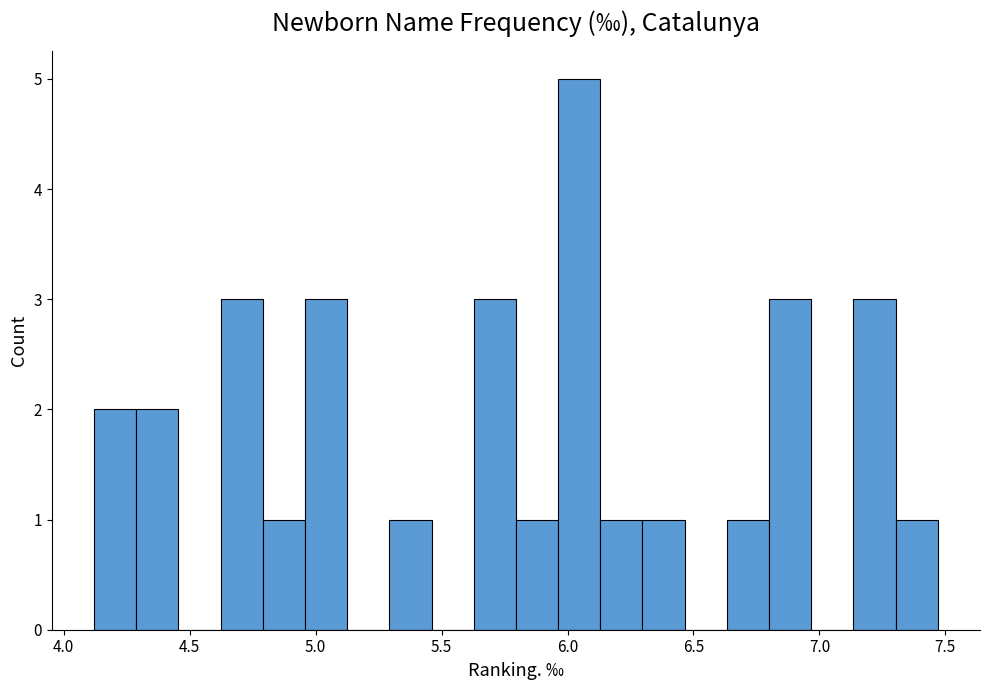

Read against the x-axis, roughly where is the centre of the tallest bar?

6.05